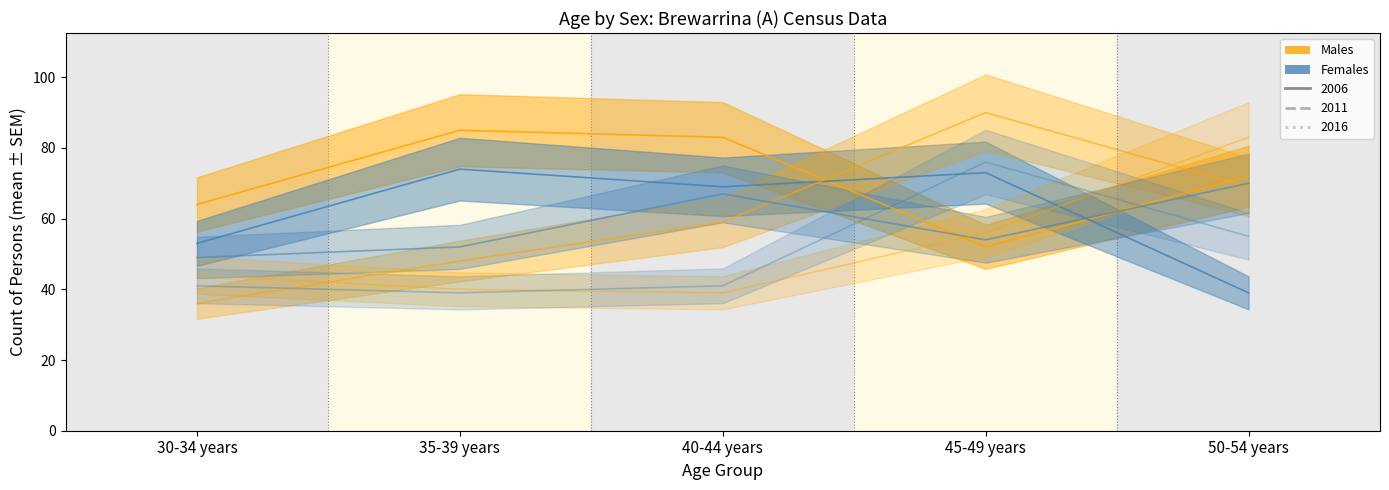

At which category does the chart reach its minimum across all series?

30-34 years